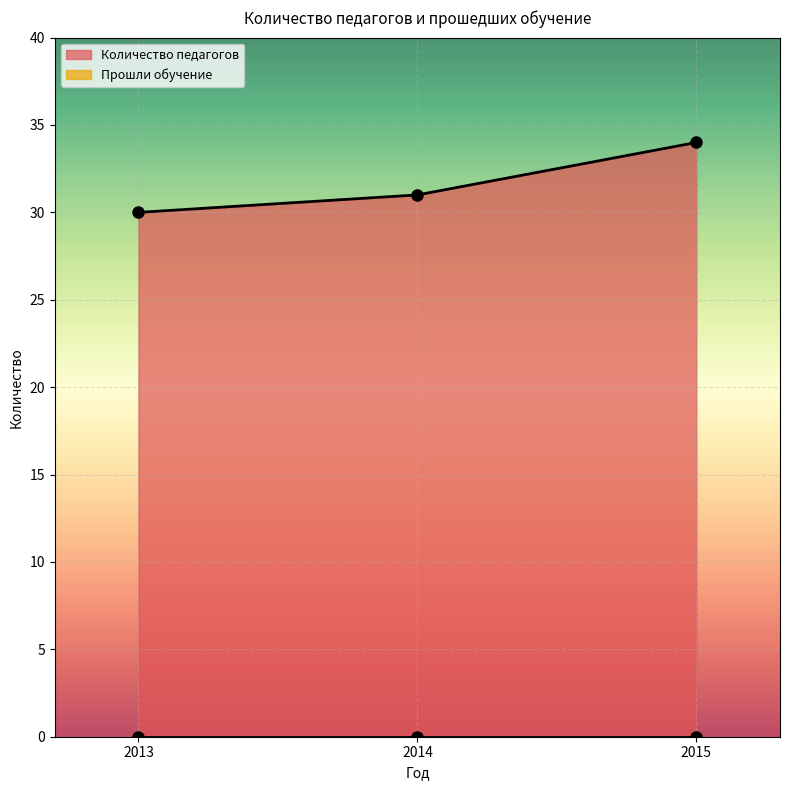

The value at 2015 is 34. True or false?

True